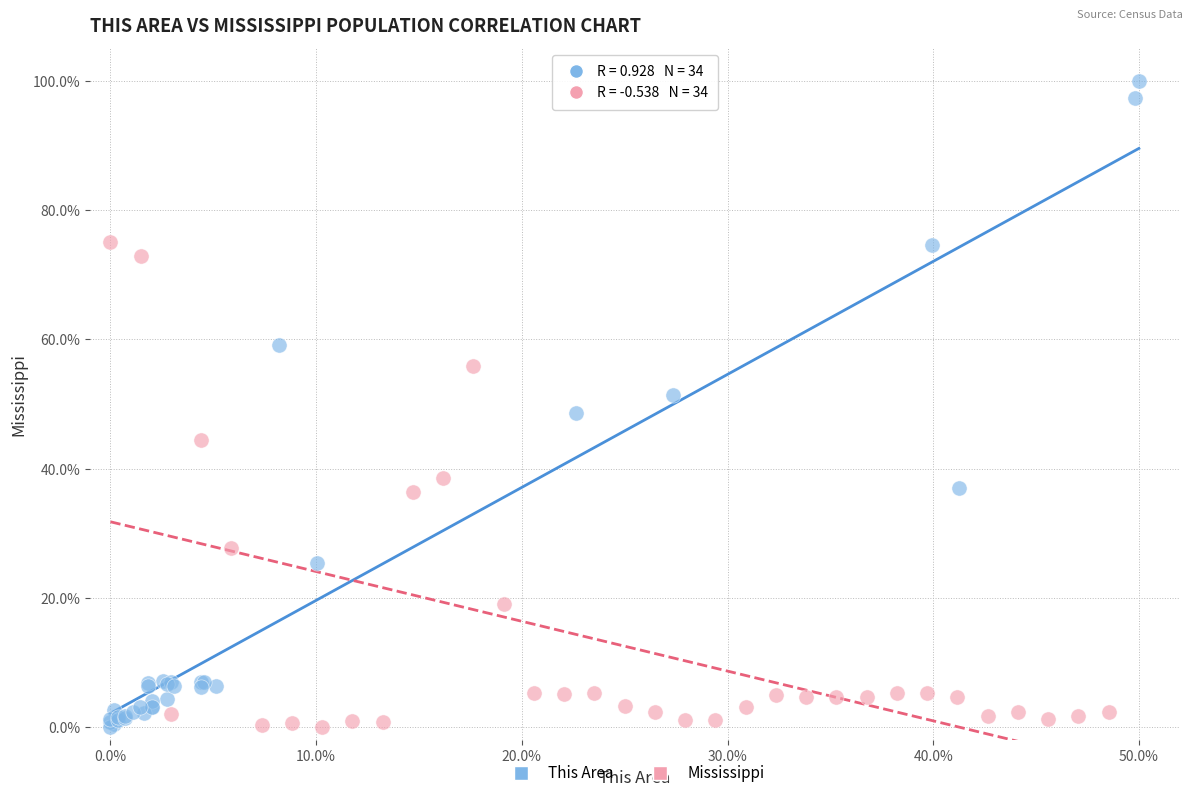

Which series reaches the maximum Y coordinate?

This Area